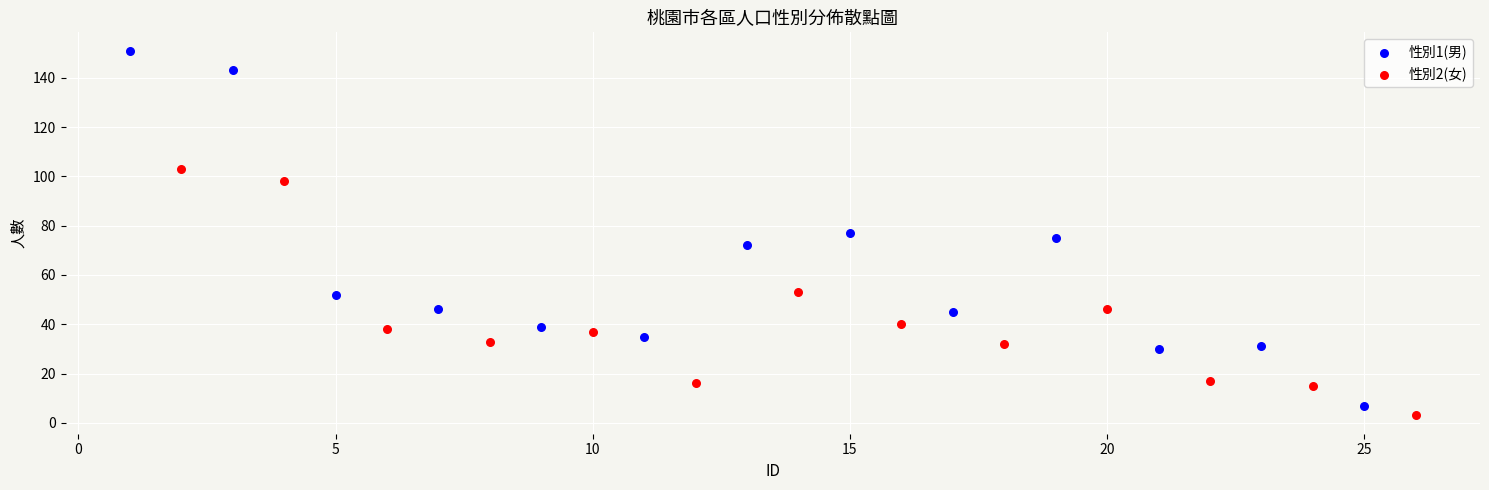

Which series reaches the maximum Y coordinate?

性別1(男)